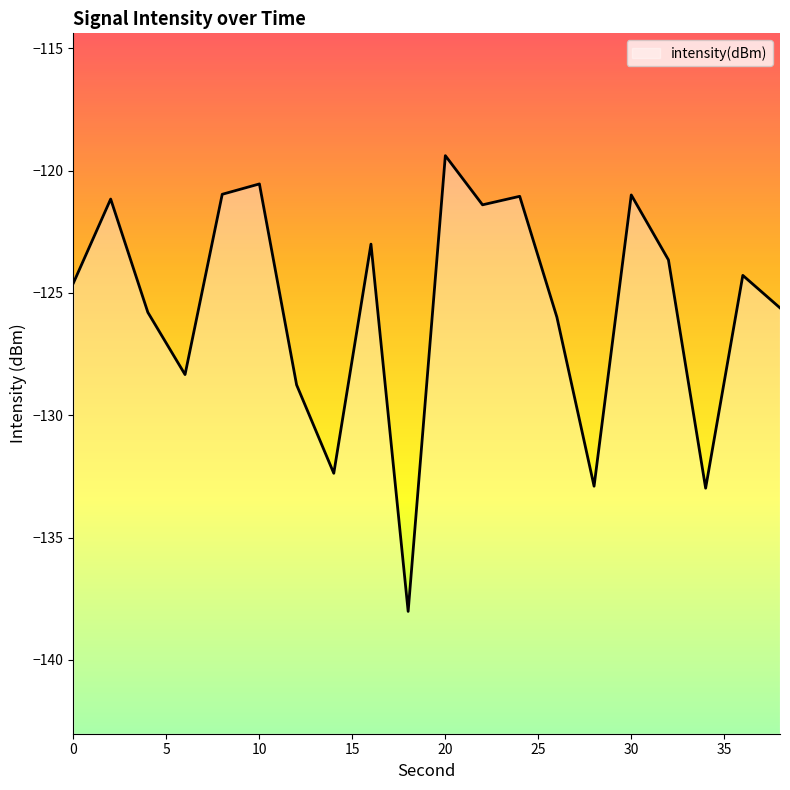

Reading left to right, list all the values displayed in this chart.

-124.6	-121.2	-125.8	-128.3	-121.0	-120.5	-128.8	-132.4	-123.0	-138.0	-119.4	-121.4	-121.1	-126.0	-132.9	-121.0	-123.6	-133.0	-124.3	-125.6